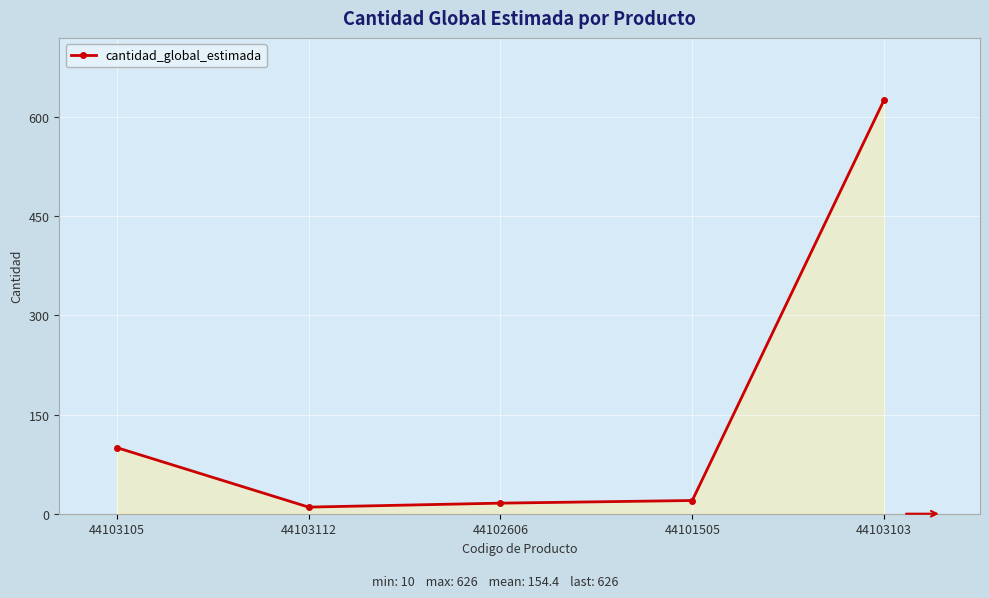

How many data points are less than 20?

2